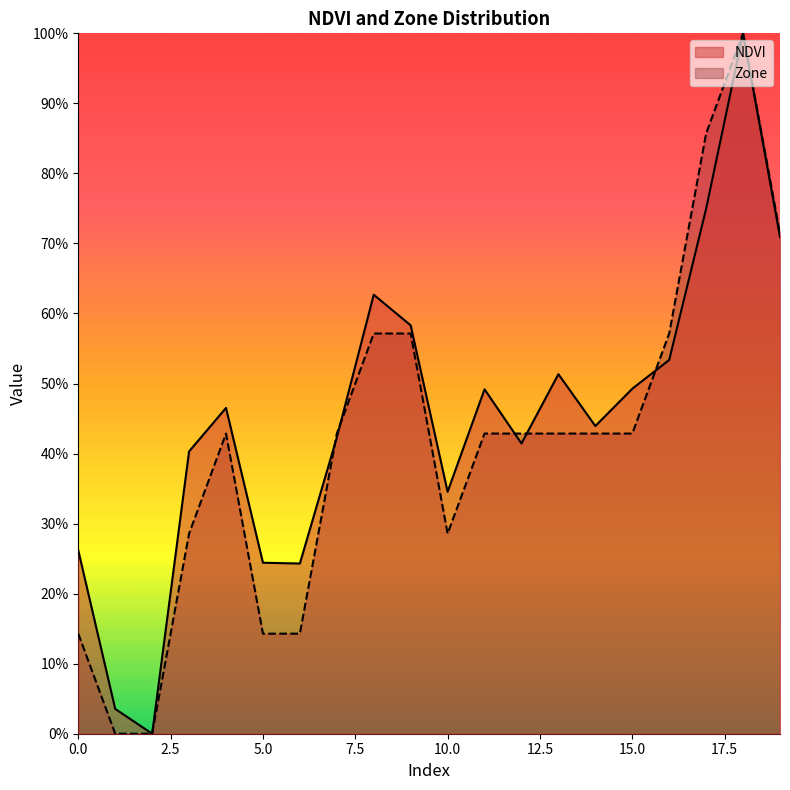

At how many categories does at least one series exceed 0?

19